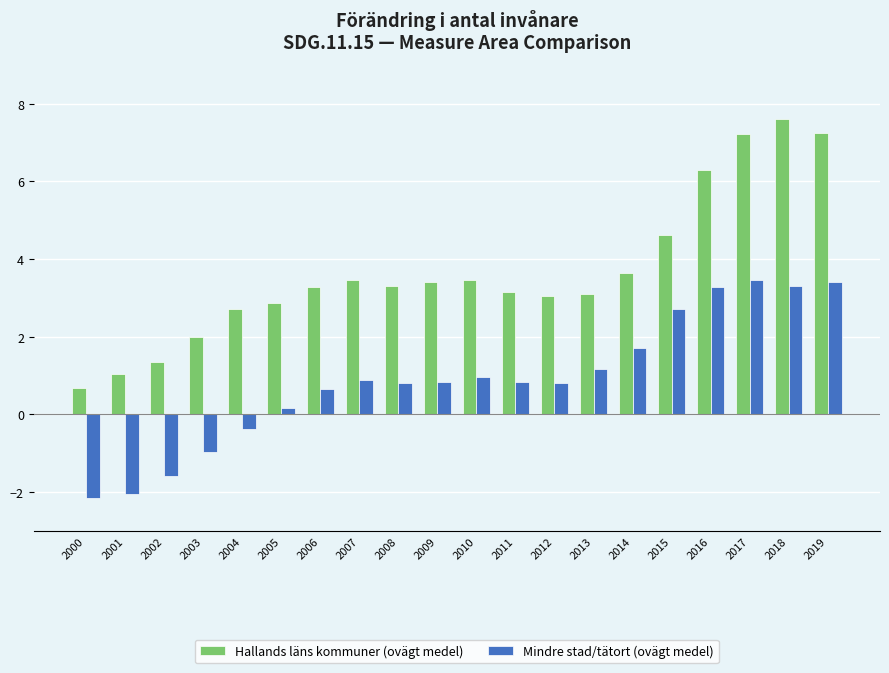

How many negative values does the Mindre stad/tätort (ovägt medel) series have?

5